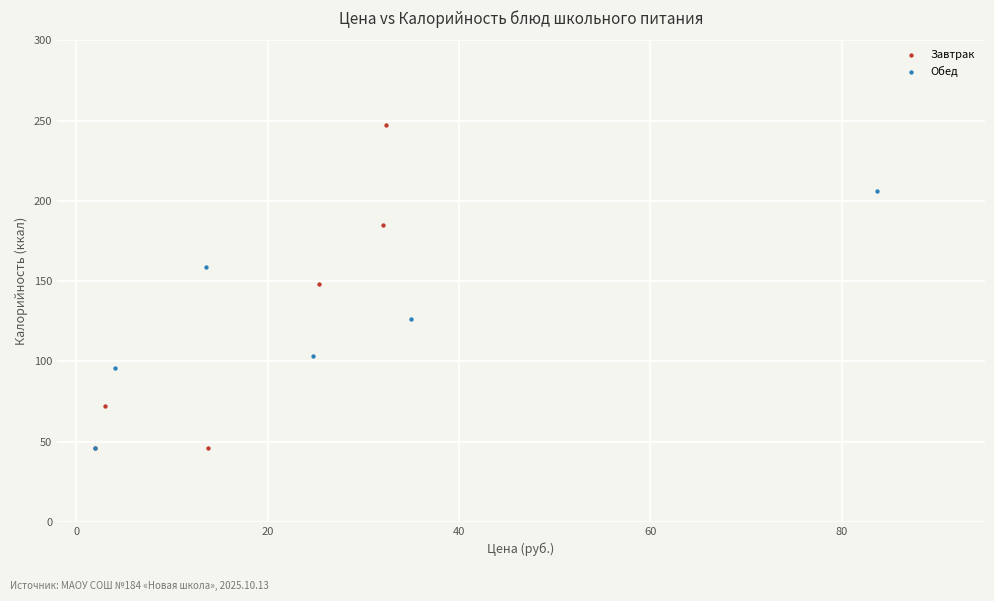

Which series has the largest Y range (max minus min)?

Завтрак